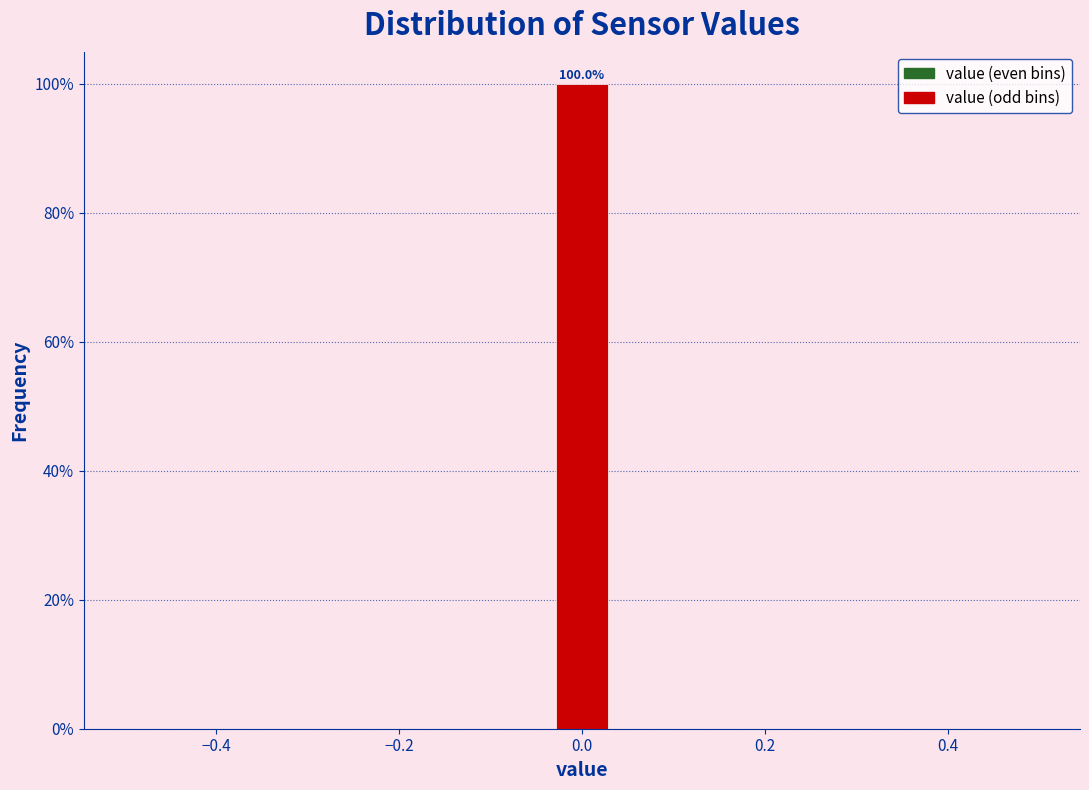

Read against the x-axis, roughly where is the centre of the tallest bar?

0.00